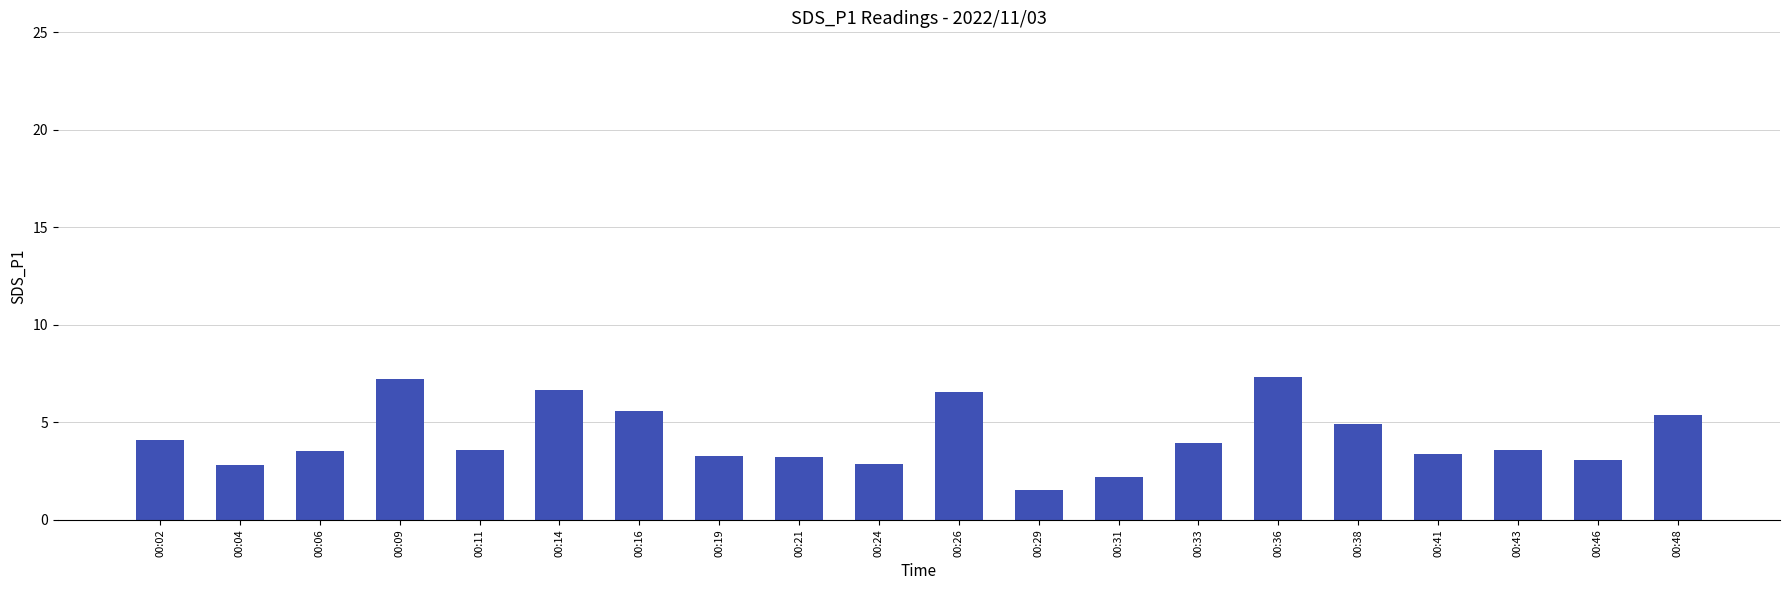

The value at 00:38 is 4.9. True or false?

True